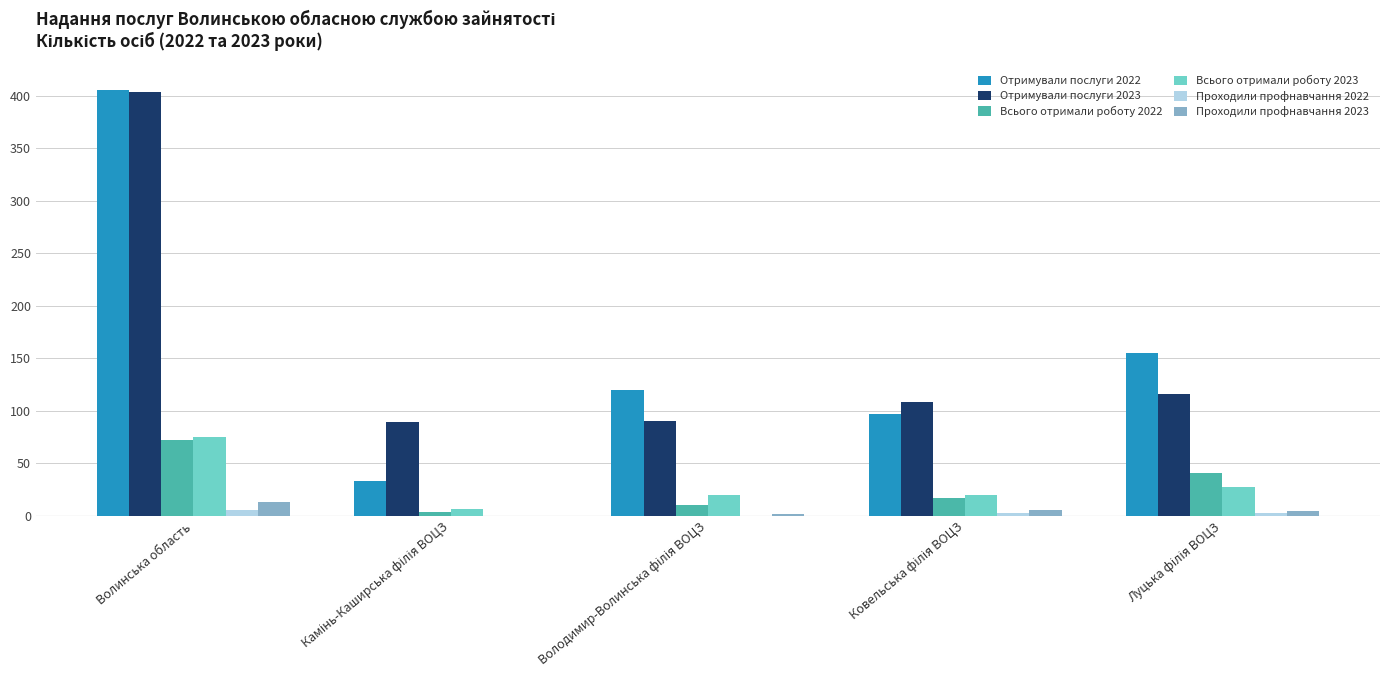

Is it true that Всього отримали роботу 2023 equals 38 at Волинська область?

False